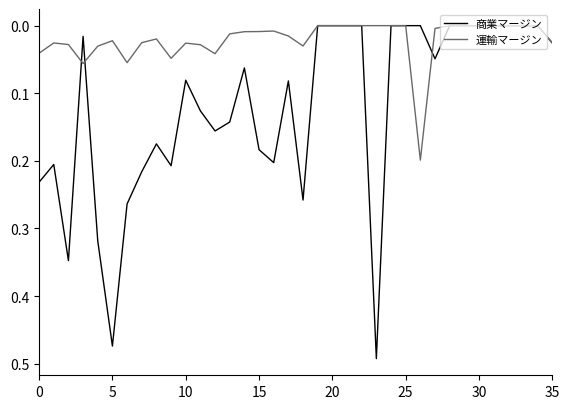

Which series has the widest spread of values?

商業マージン